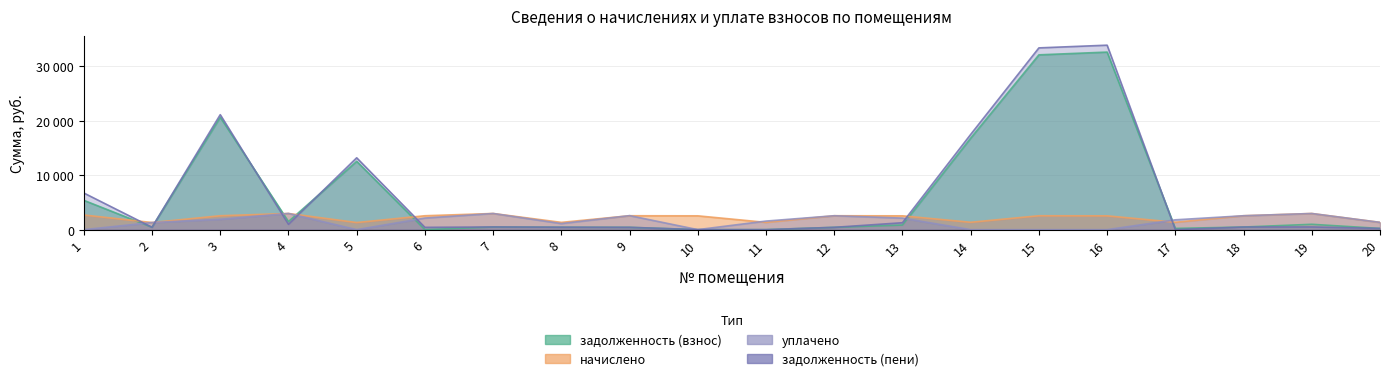

Which series has the widest spread of values?

задолженность (пени)